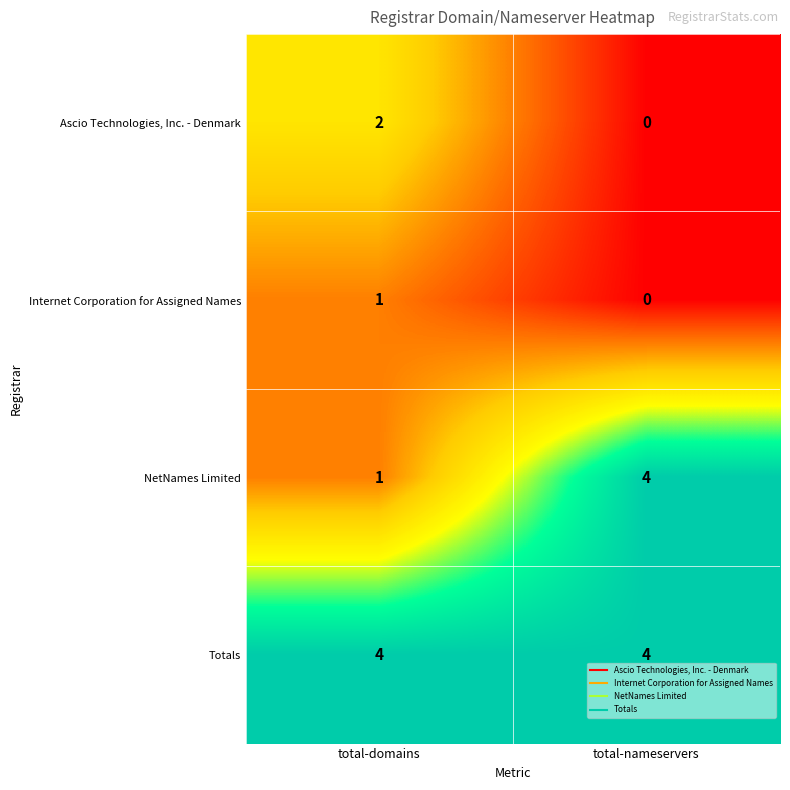

List the labels in order of Internet Corporation for Assigned Names value, smallest first.

total-nameservers, total-domains